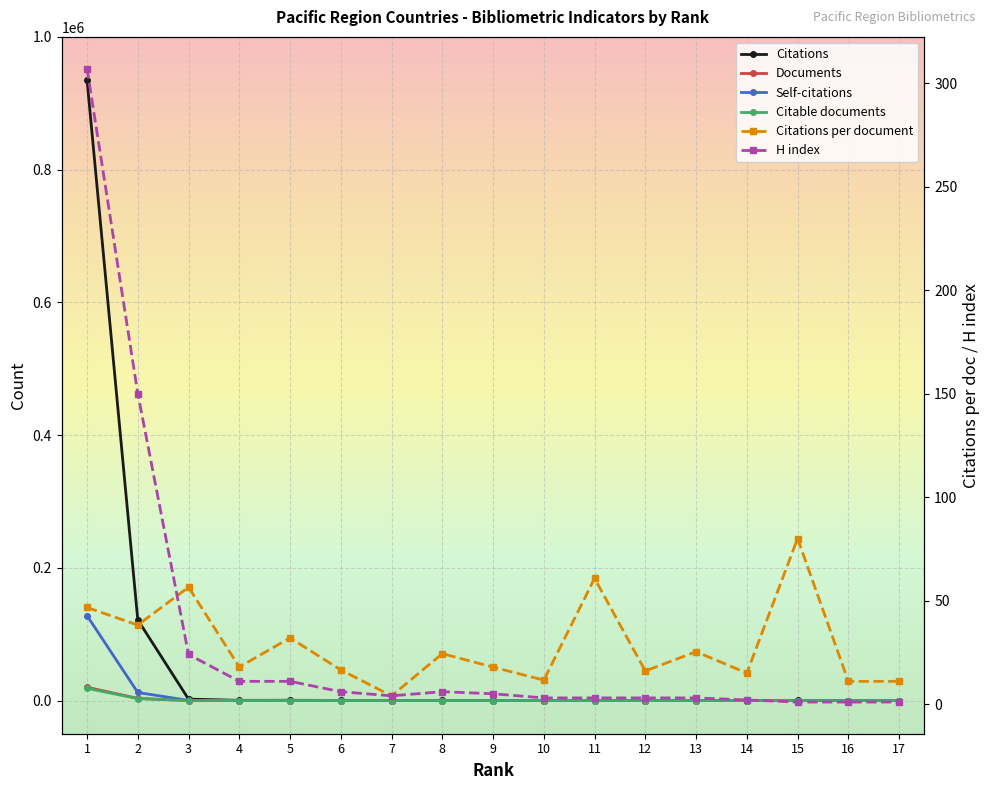

What is the average value of the Documents series?

1372.5